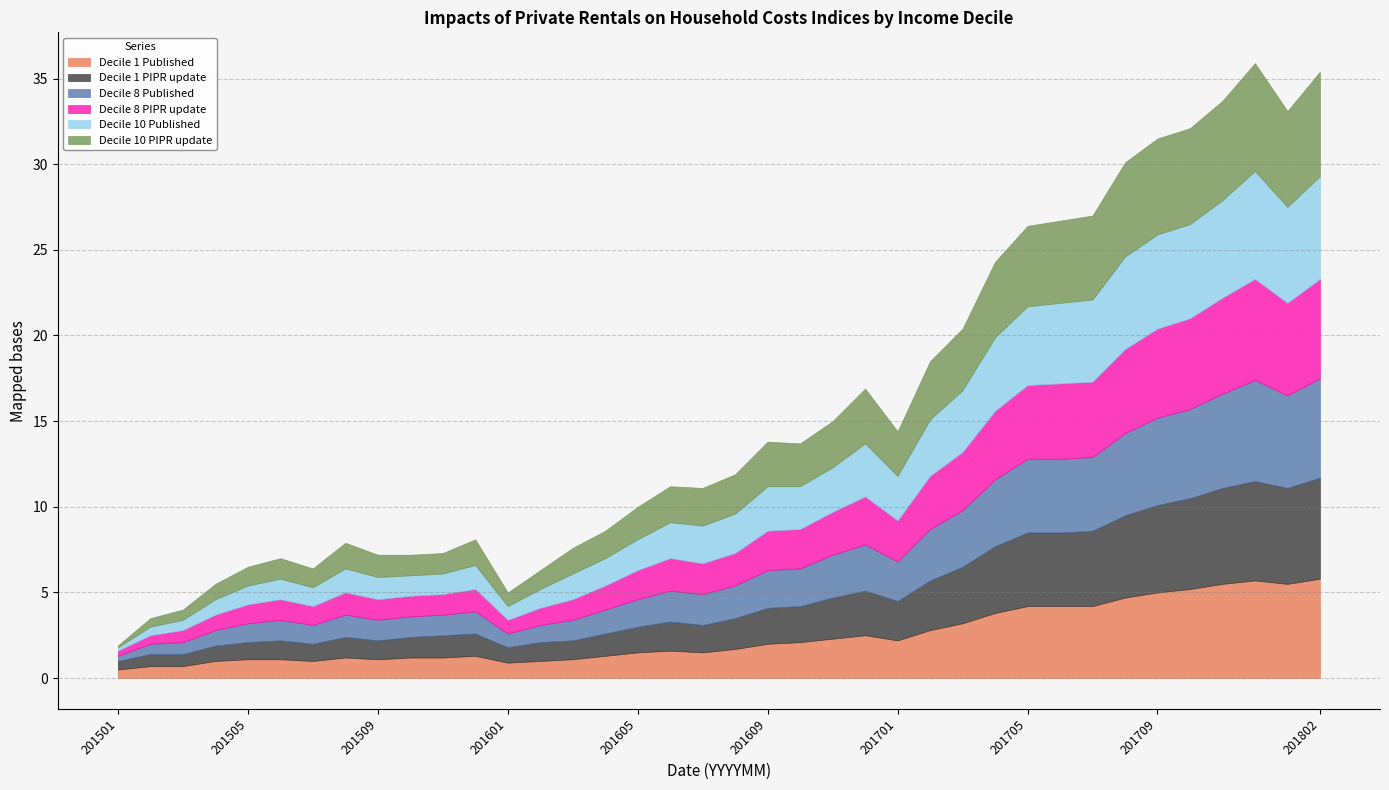

What is the total value across all series at 201705?

26.4